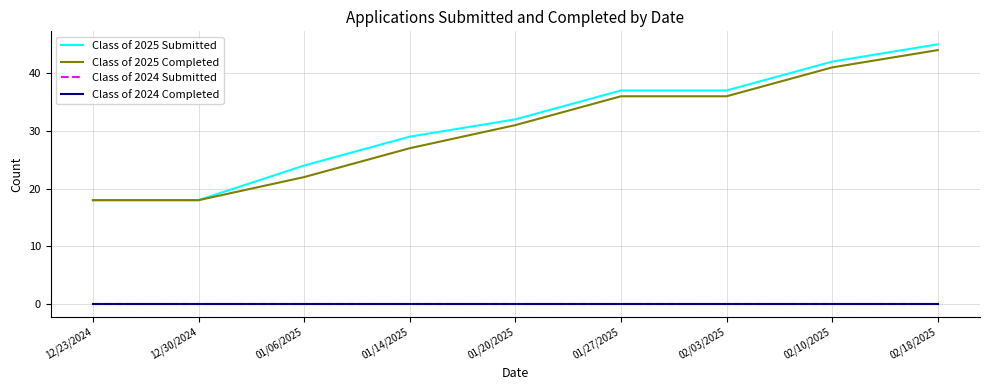

At which category is the sum across all series the highest?

02/18/2025